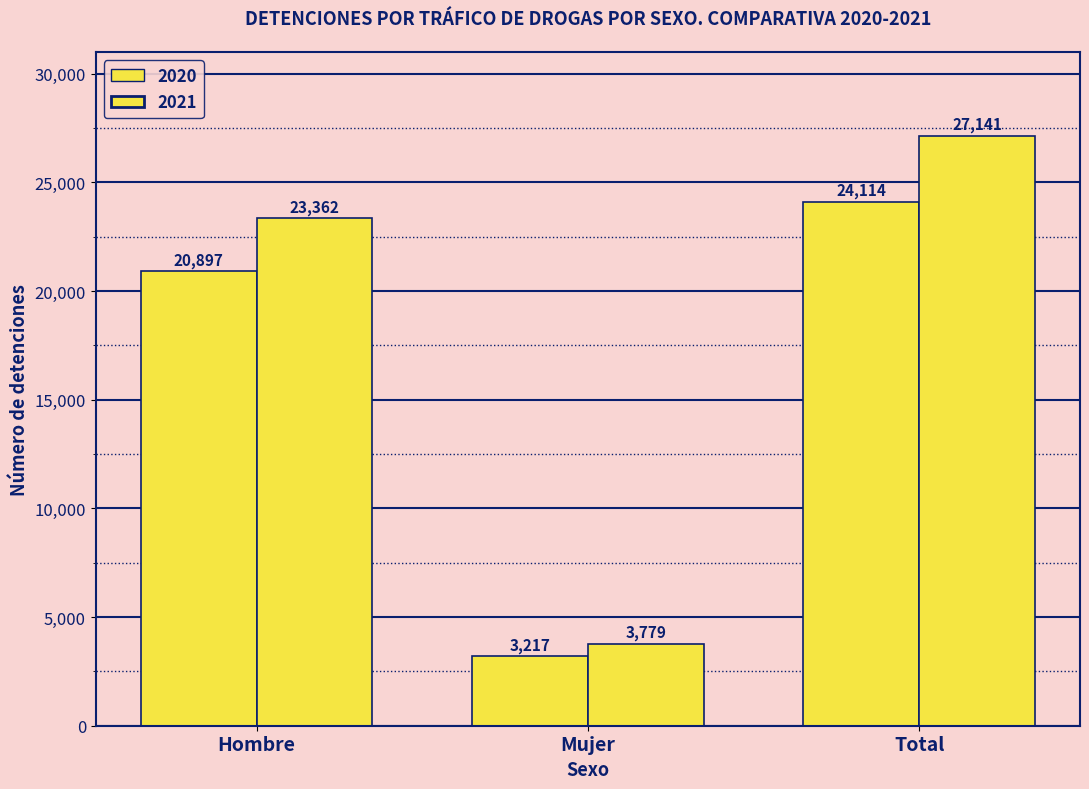

The 2020 series shows 8387 at Hombre. True or false?

False